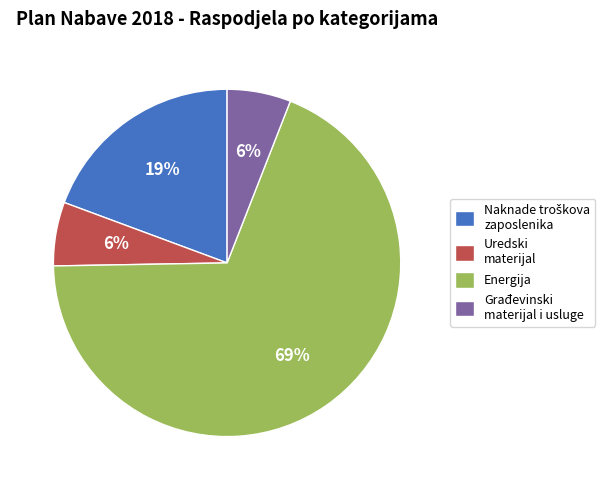

Combined, do Građevinski materijal i usluge and Energija account for over 50%?

Yes